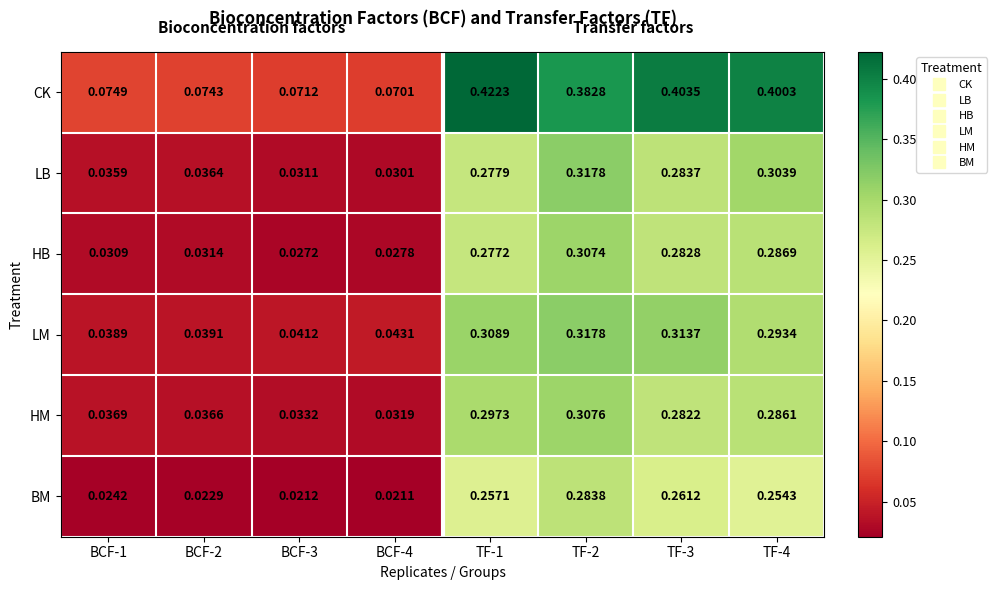

Between TF-2 and TF-3, which series saw the biggest shift?

LB